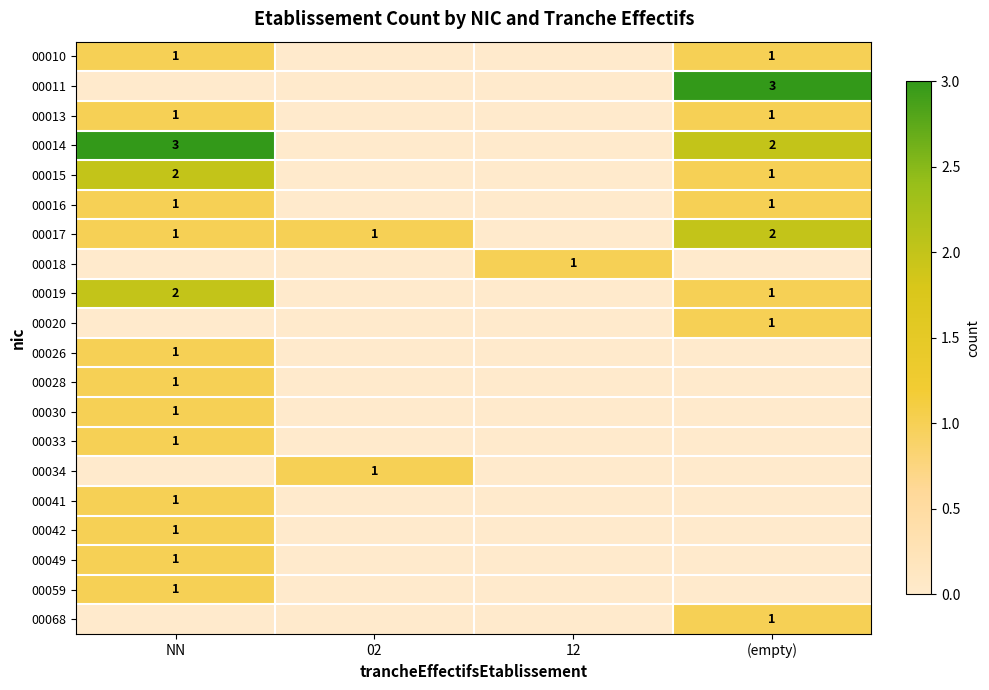

True or false: 00014 has a value of 2 at NN.

False